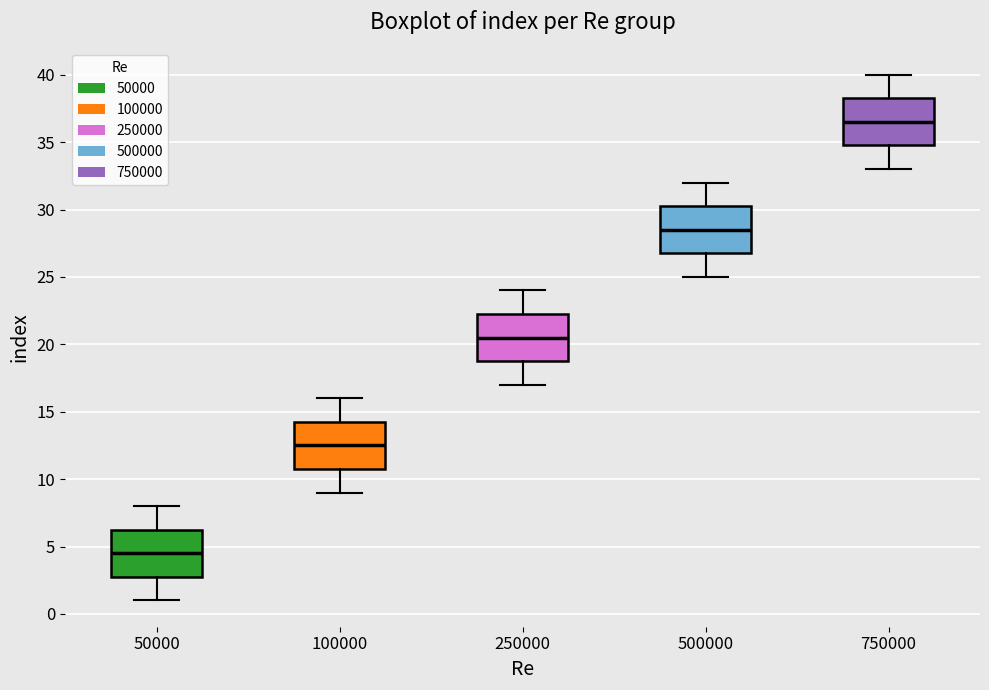

Reading left to right, read every box against the y-axis: the position of its median line, the range the box covers, and the ends of its whiskers. The values are not printed on the chart, so give them approximately, as read against the axis.

50000: median 4.5, box 3.0 to 6.5, whiskers 1.0 to 8.0
100000: median 12.5, box 11.0 to 14.5, whiskers 9.0 to 16.0
250000: median 20.5, box 19.0 to 22.5, whiskers 17.0 to 24.0
500000: median 28.5, box 27.0 to 30.5, whiskers 25.0 to 32.0
750000: median 36.5, box 35.0 to 38.5, whiskers 33.0 to 40.0